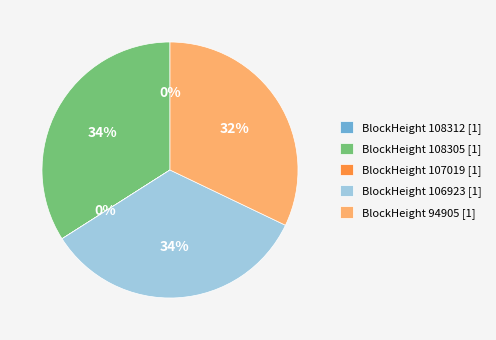

True or false: BlockHeight 108305 [1] accounts for 34% of the total.

True